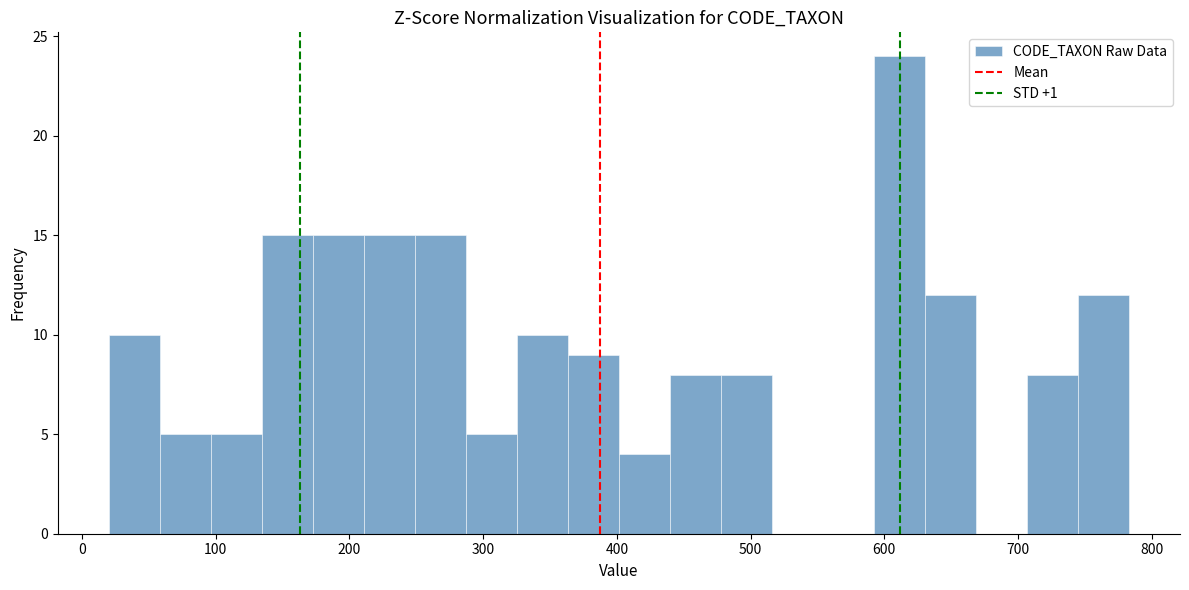

Around what value on the x-axis is the tallest bar? Give the approximate position of its centre, as read against the axis.

610